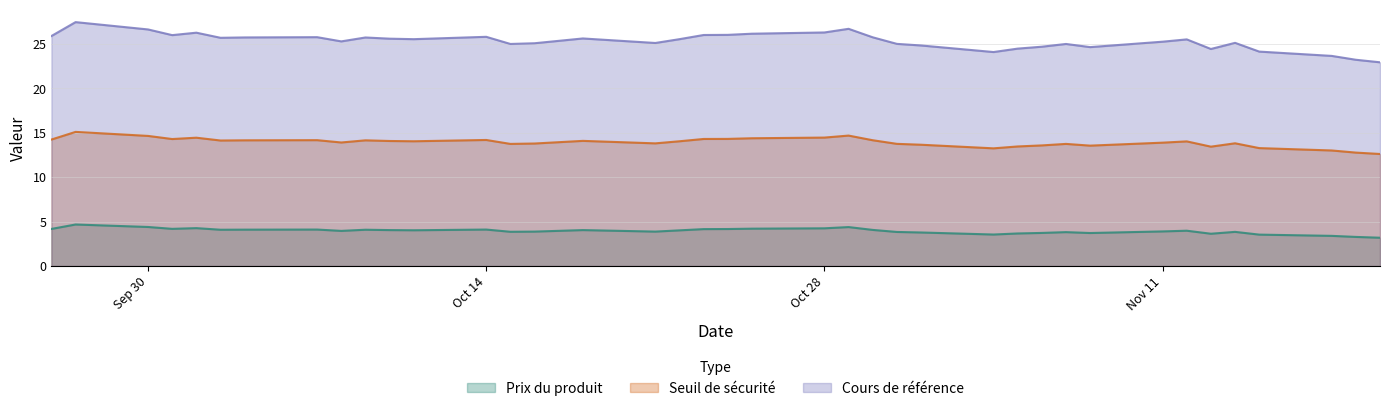

Where is the first local maximum for Prix du produit?

2024-09-27